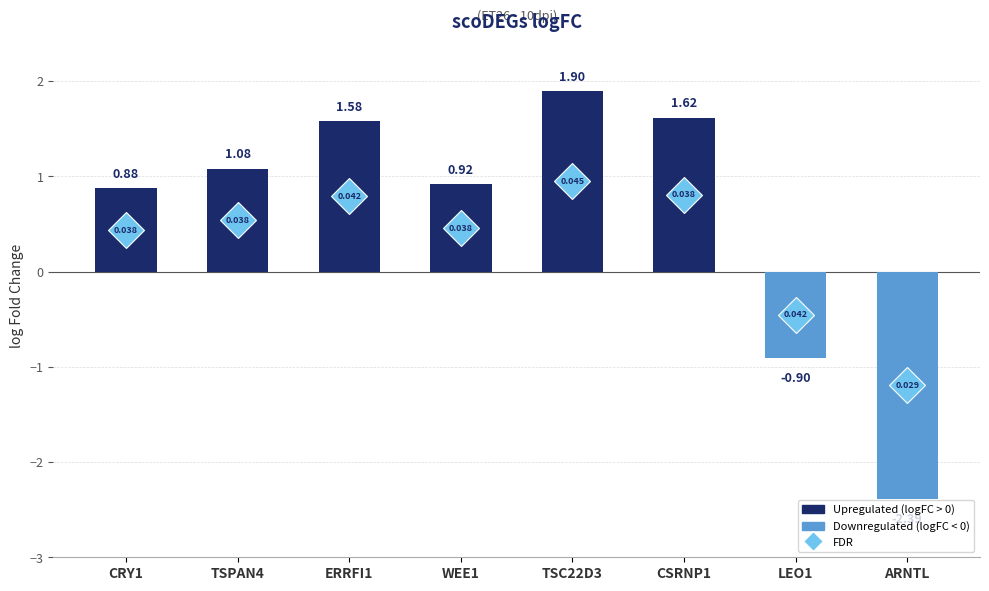

Does the chart contain any negative values?

Yes